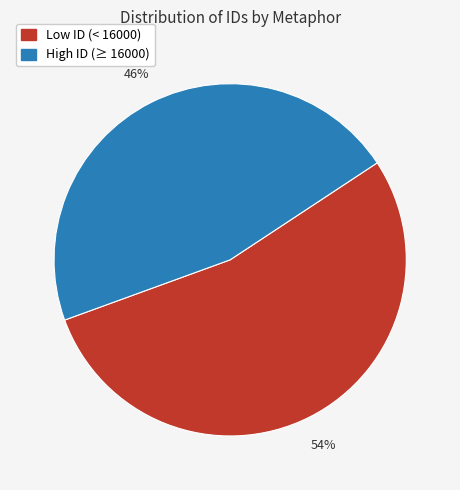

Does any single category account for the majority?

Yes